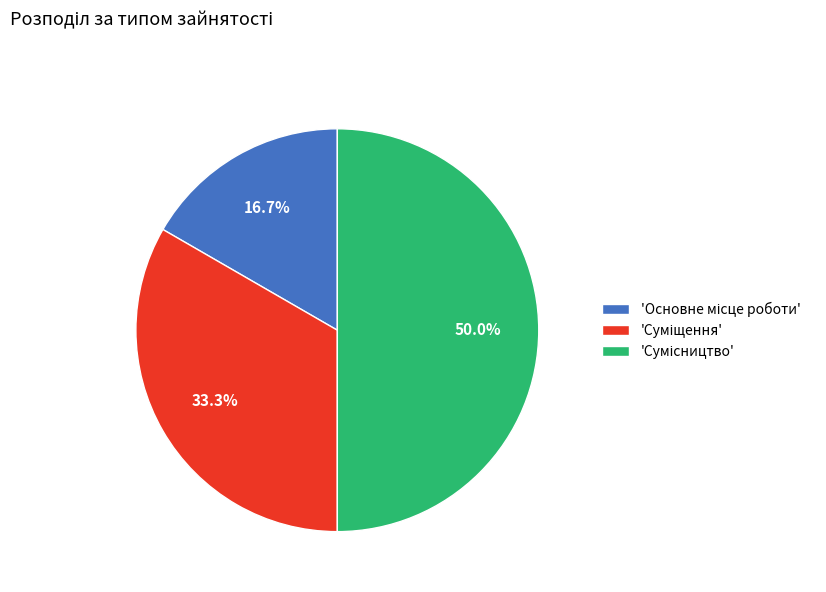

Rank the categories by value from highest to lowest.

Сумісництво, Суміщення, Основне місце роботи